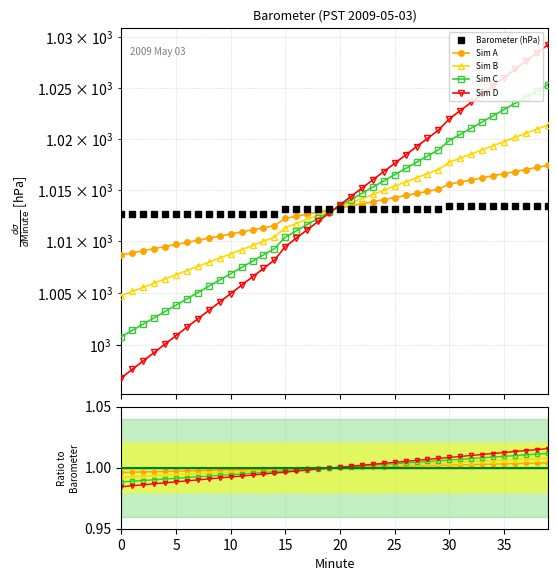

What is the value of the Sim B point at the 13th from the left?

1.0